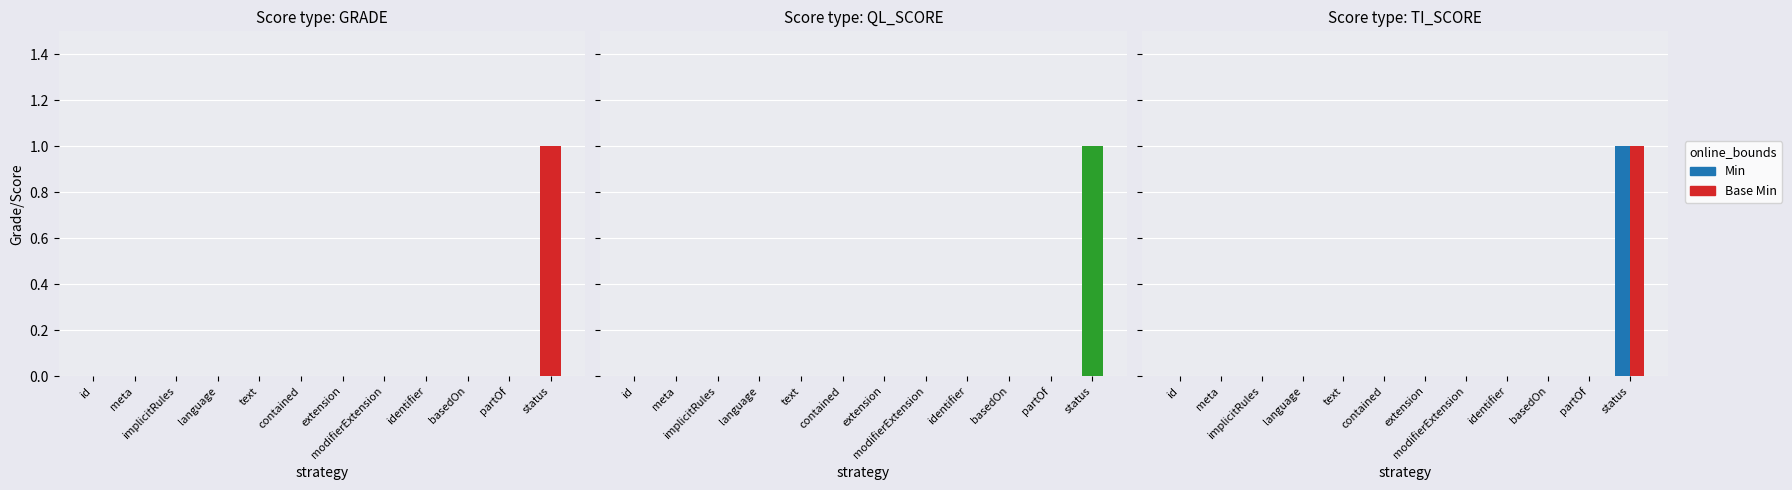

What is the label of the 8th bar from the left?

modifierExtension